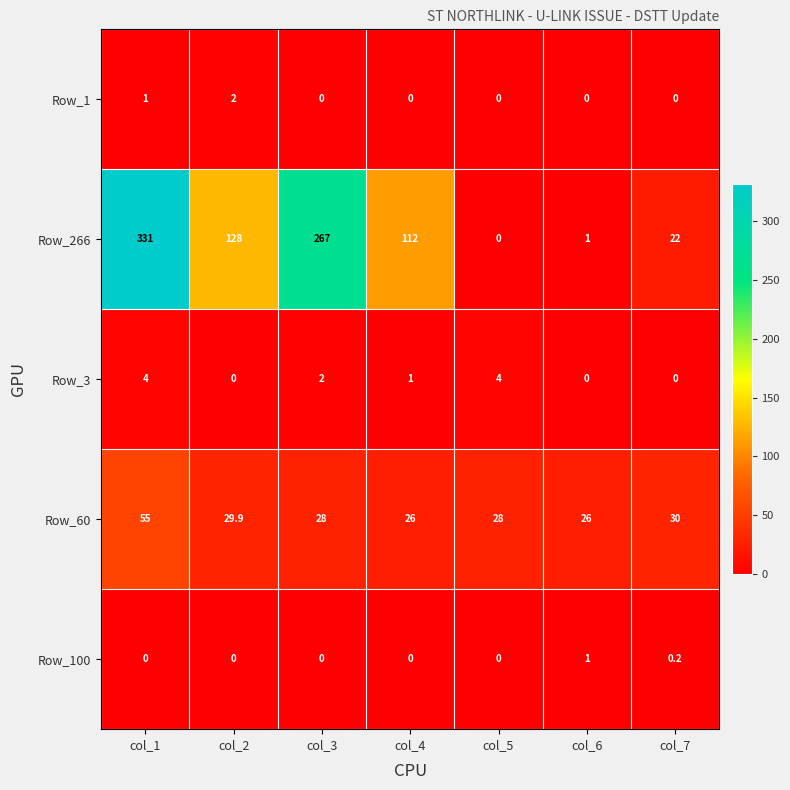

The Row_60 series shows 15.4 at col_1. True or false?

False